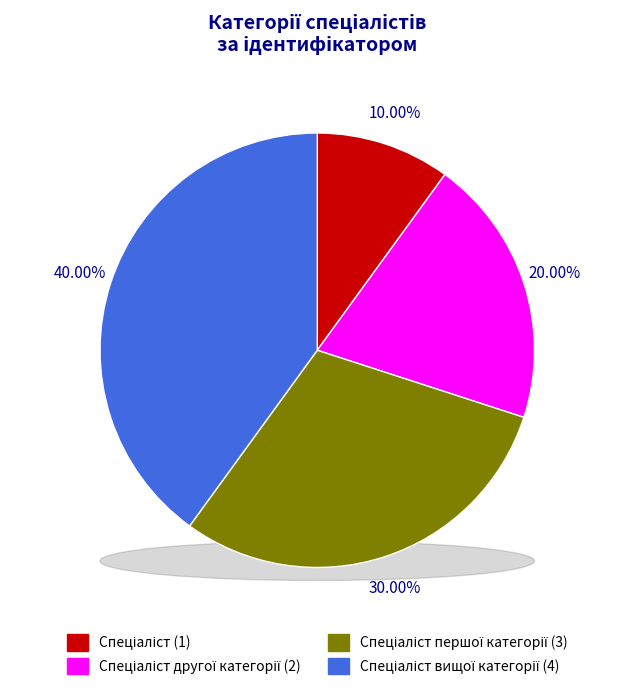

What is the ratio of the value at Спеціаліст вищої категорії to the value at Спеціаліст?

4.0